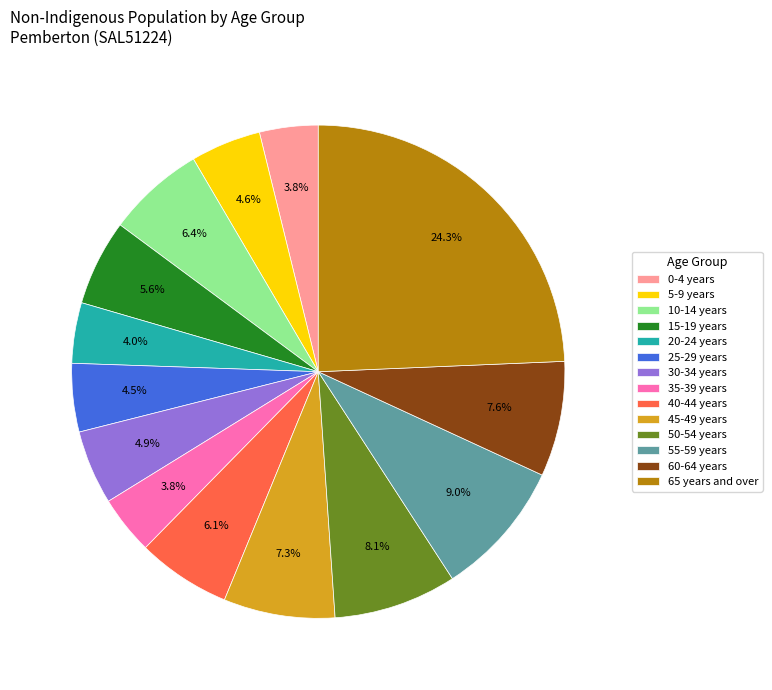

Is the sum of 10-14 years and 20-24 years greater than half?

No